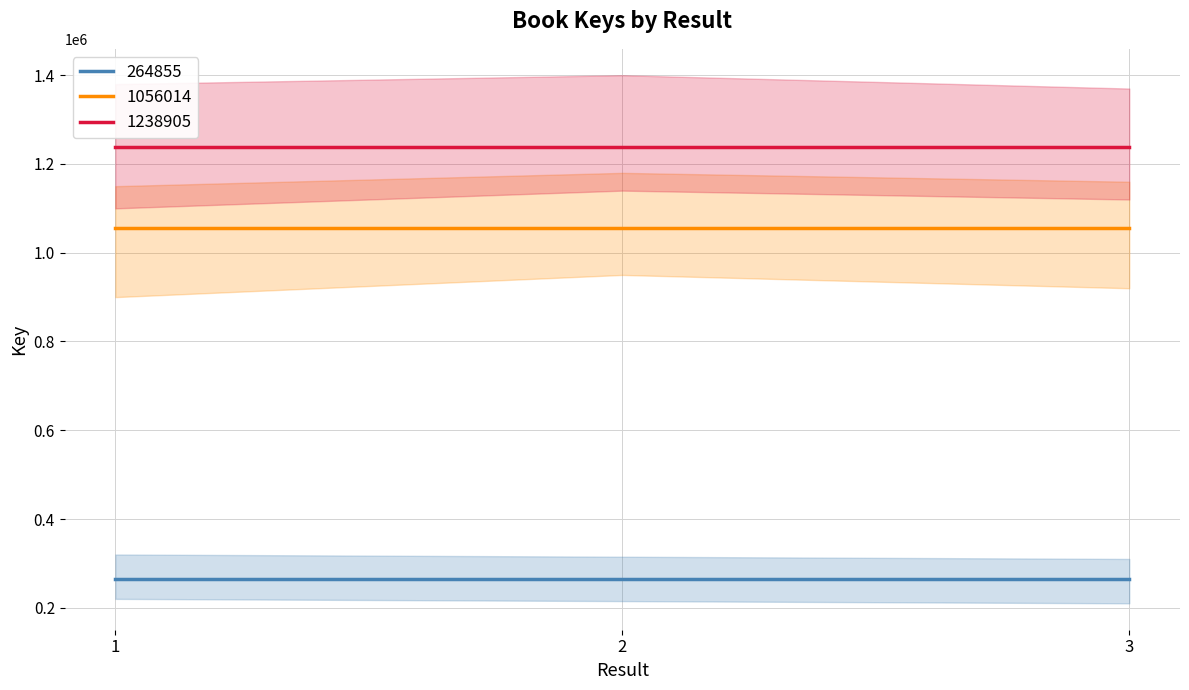

At how many categories does at least one series exceed 821111?

3